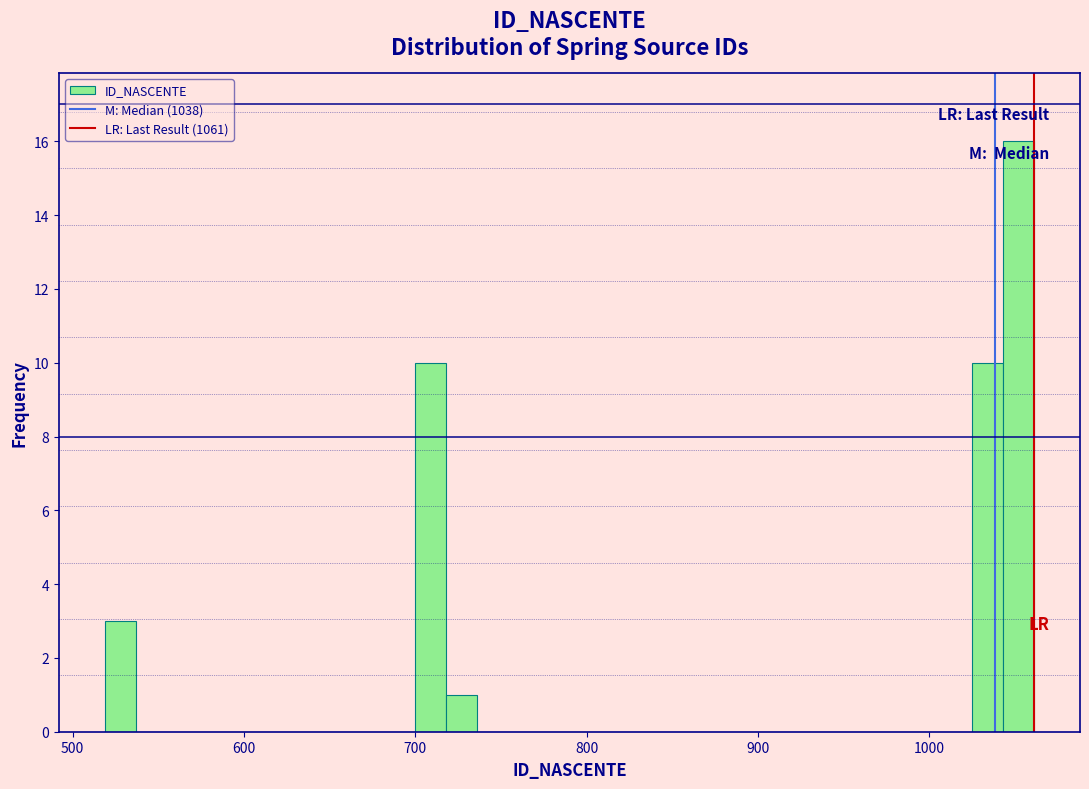

Read against the x-axis, roughly where is the centre of the tallest bar?

1050